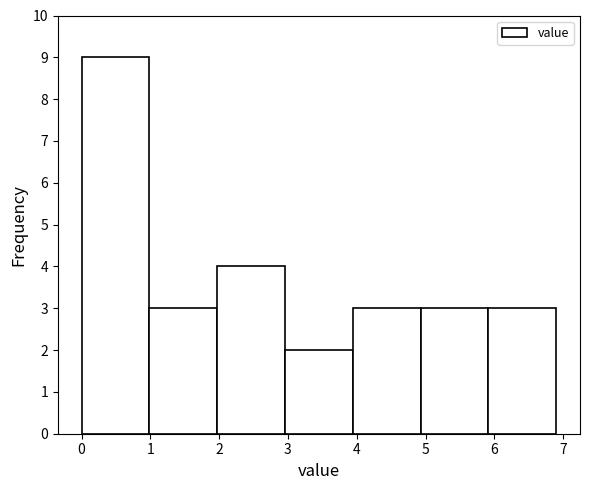

Reading left to right, list every bar in this chart as the range it spans on the x-axis followed by its height. Neither the bar edges nor the heights are printed on the chart, so give them approximately, as read against the axes.

0.0 to 1.0: 9
1.0 to 2.0: 3
2.0 to 3.0: 4
3.0 to 3.9: 2
3.9 to 4.9: 3
4.9 to 5.9: 3
5.9 to 6.9: 3